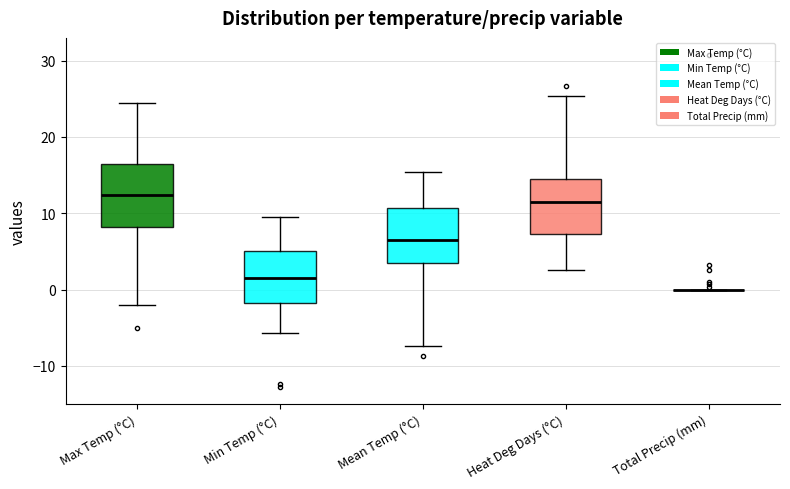

Which box is the tallest, from its lower edge to its upper edge?

Max Temp (°C)